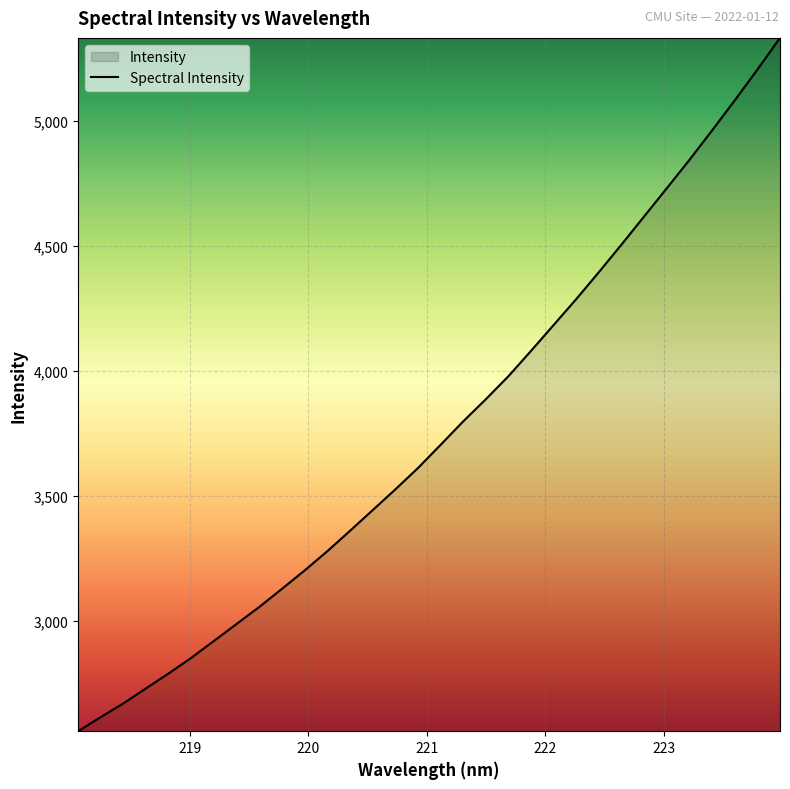

Count the number of data series in this chart.

1